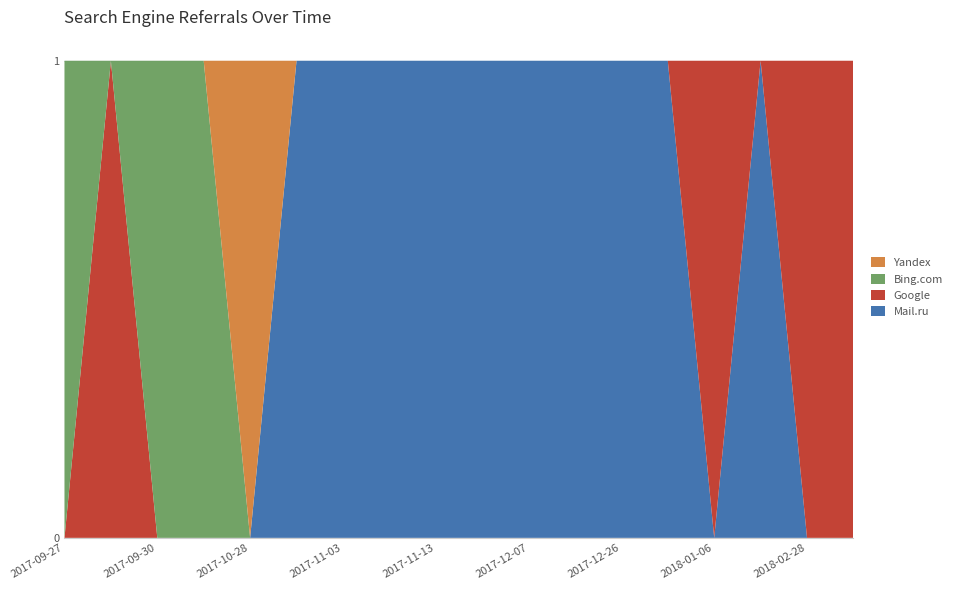

Reading left to right, what are all the values shown in this chart?

Mail.ru: 2017-09-27=0	2017-09-29=0	2017-09-30=0	2017-10-01=0	2017-10-28=0	2017-11-01=1	2017-11-03=1	2017-11-10=1	2017-11-13=1	2017-12-03=1	2017-12-07=1	2017-12-10=1	2017-12-26=1	2018-01-05=1	2018-01-06=0	2018-01-11=1	2018-02-28=0	2018-09-09=0
Google: 2017-09-27=0	2017-09-29=1	2017-09-30=0	2017-10-01=0	2017-10-28=0	2017-11-01=0	2017-11-03=0	2017-11-10=0	2017-11-13=0	2017-12-03=0	2017-12-07=0	2017-12-10=0	2017-12-26=0	2018-01-05=0	2018-01-06=1	2018-01-11=0	2018-02-28=1	2018-09-09=1
Bing.com: 2017-09-27=1	2017-09-29=0	2017-09-30=1	2017-10-01=1	2017-10-28=0	2017-11-01=0	2017-11-03=0	2017-11-10=0	2017-11-13=0	2017-12-03=0	2017-12-07=0	2017-12-10=0	2017-12-26=0	2018-01-05=0	2018-01-06=0	2018-01-11=0	2018-02-28=0	2018-09-09=0
Yandex: 2017-09-27=0	2017-09-29=0	2017-09-30=0	2017-10-01=0	2017-10-28=1	2017-11-01=0	2017-11-03=0	2017-11-10=0	2017-11-13=0	2017-12-03=0	2017-12-07=0	2017-12-10=0	2017-12-26=0	2018-01-05=0	2018-01-06=0	2018-01-11=0	2018-02-28=0	2018-09-09=0